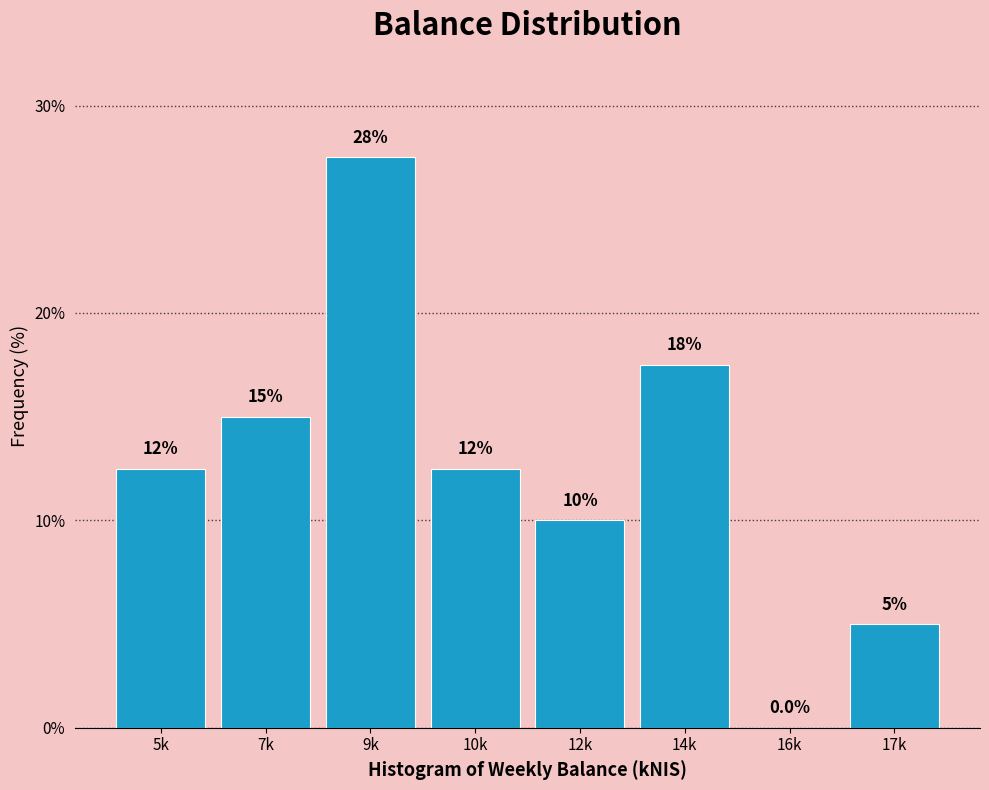

Reading left to right, extract all data points from this chart.

5k=12.5	7k=15.0	9k=27.5	10k=12.5	12k=10.0	14k=17.5	16k=0.0	17k=5.0